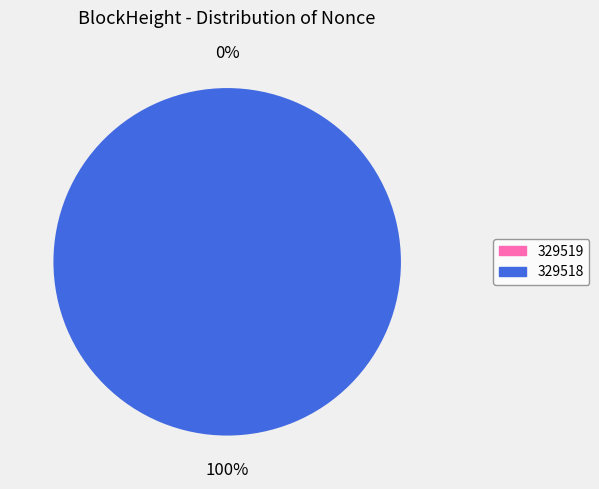

Combined, do 329519 and 329518 account for over 50%?

Yes